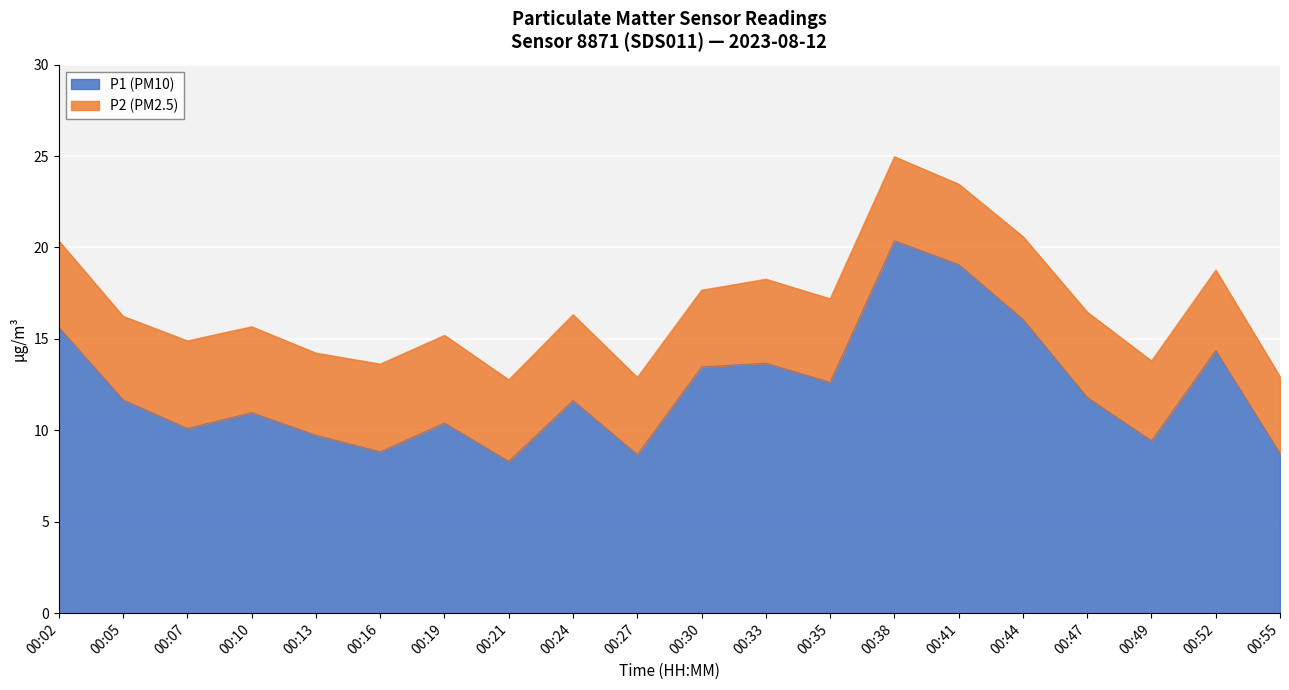

Where is the data nearest to the value 14?

00:33